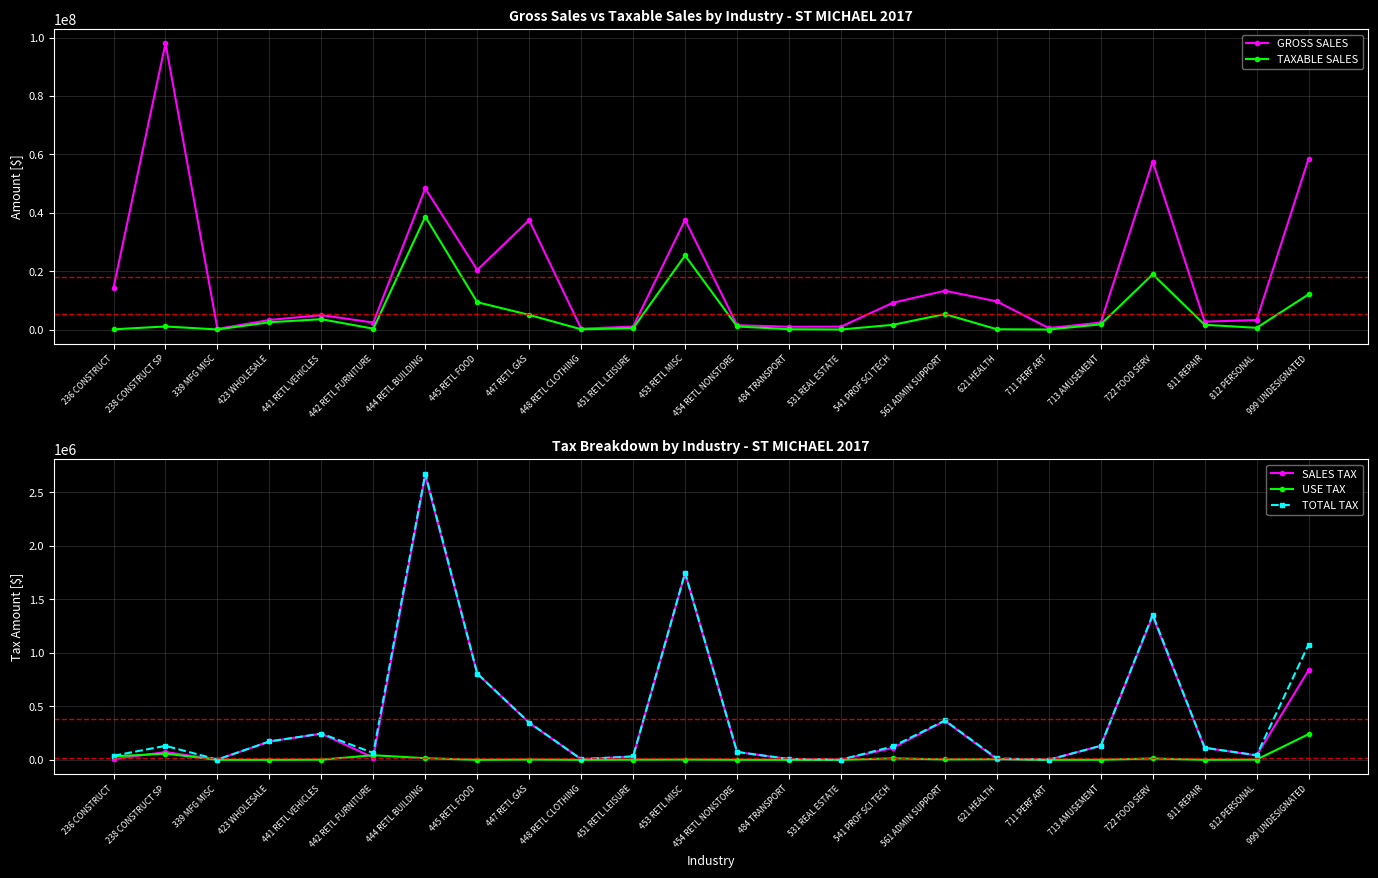

Is the value of TAXABLE SALES at 445 RETL FOOD greater than the value of USE TAX at 236 CONSTRUCT?

Yes